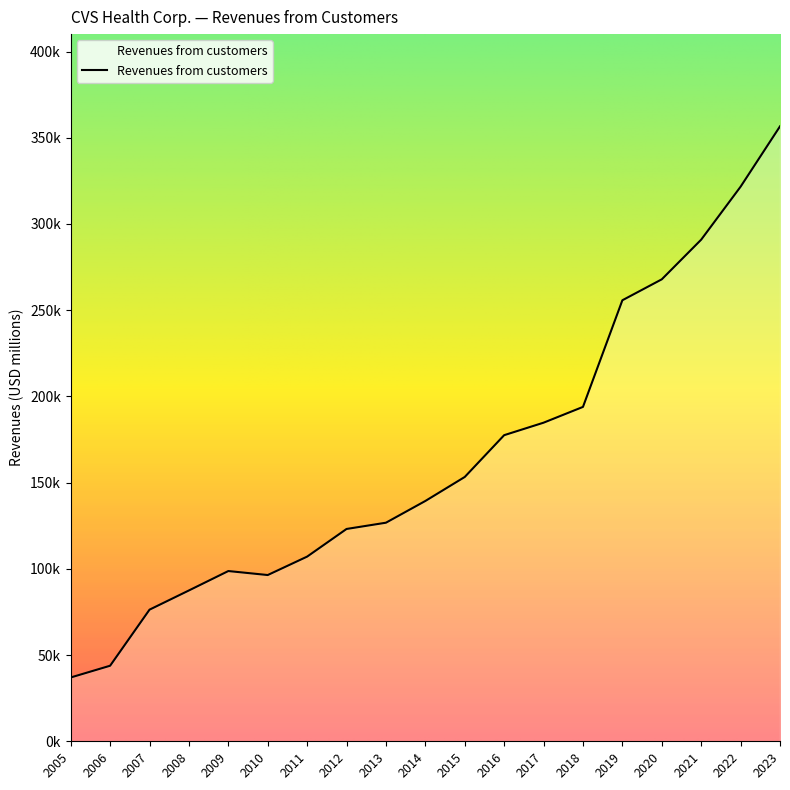

Is this an area chart (filled region under the line)?

Yes